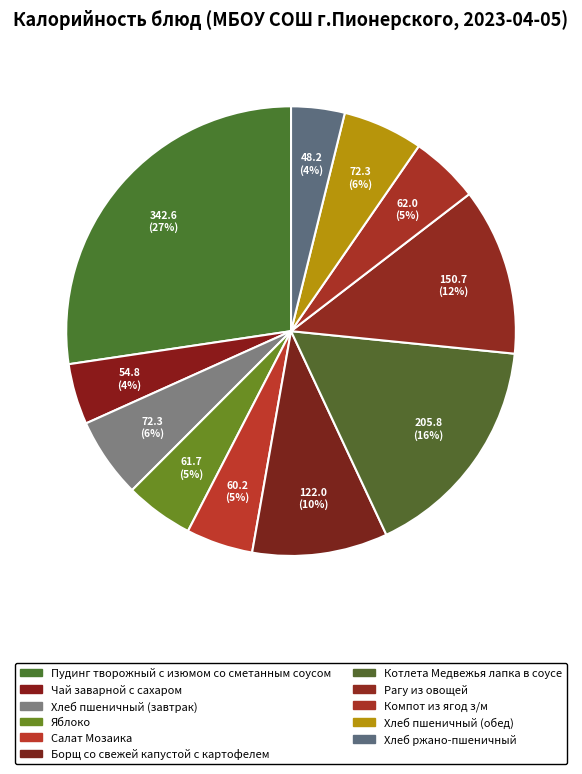

How many slices are in this pie chart?

11